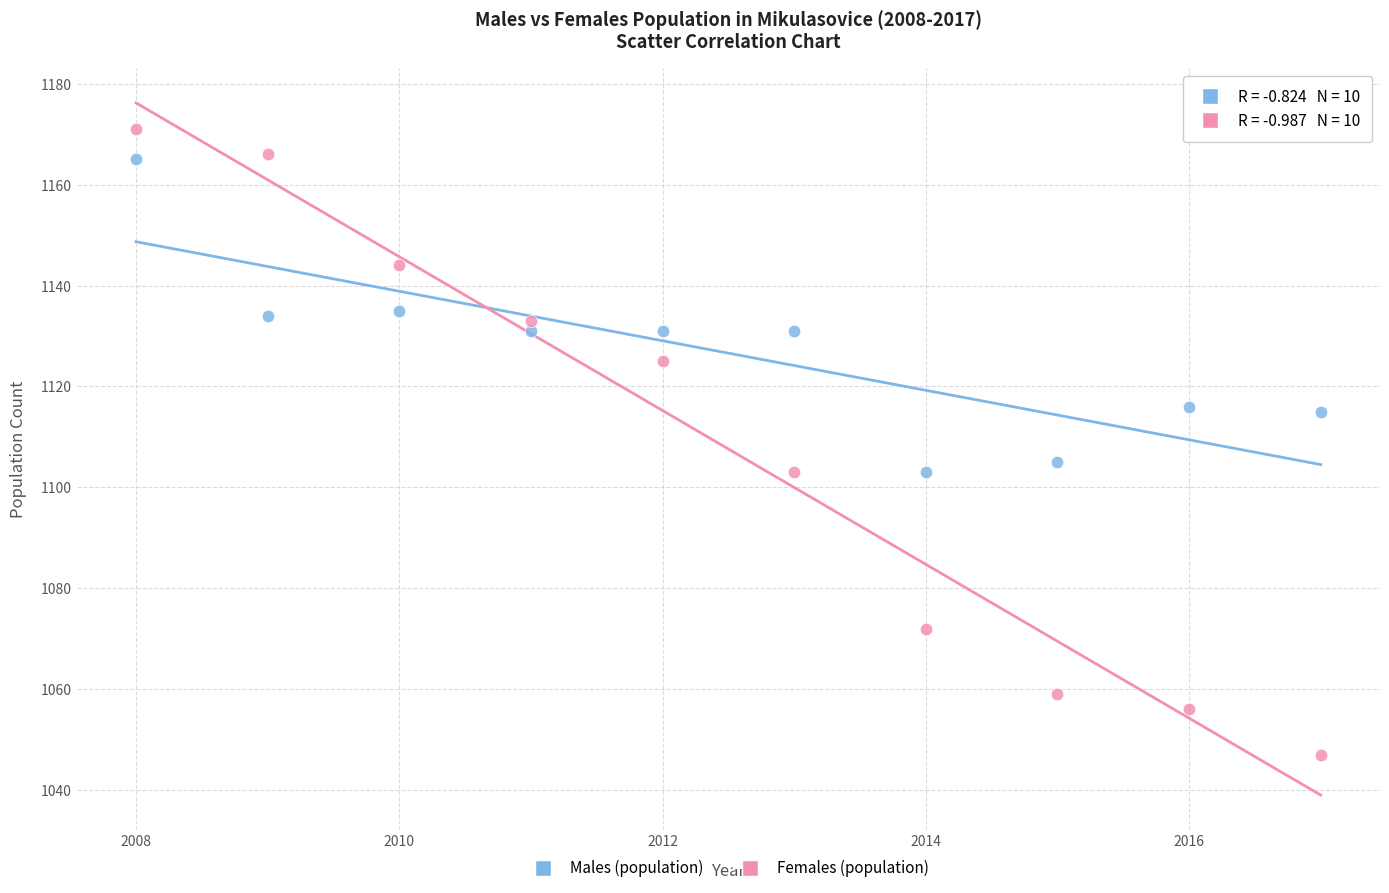

Which series has the largest Y range (max minus min)?

Females (population)